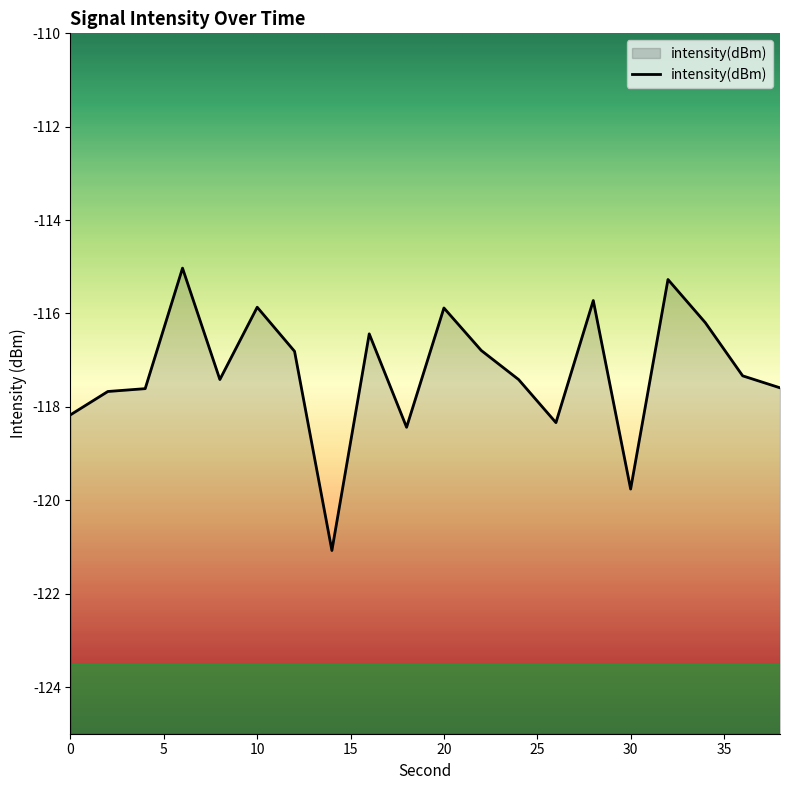

How many data points are less than -117?

11